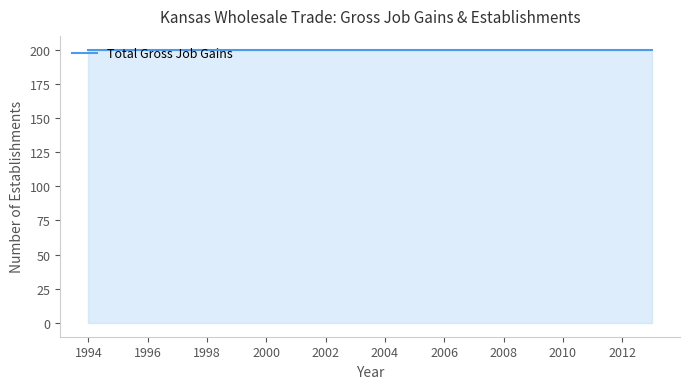

Rank the categories by Total Gross Job Gains value from highest to lowest.

1994, 1995, 1996, 1997, 1998, 1999, 2000, 2001, 2002, 2003, 2004, 2005, 2006, 2007, 2008, 2009, 2010, 2011, 2012, 2013